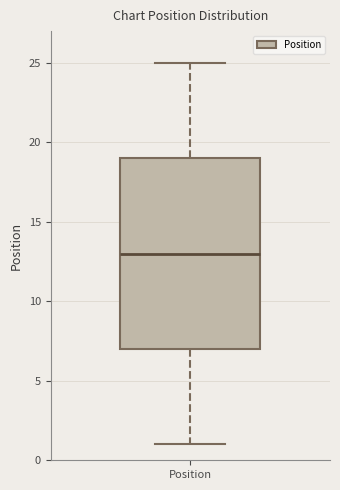

Transcribe this box plot: give where the median line is, the range the box spans, and where the two whiskers end, as read against the y-axis. The values are not printed on the chart, so give them approximately, as read against the axis.

median 13, box 7 to 19, whiskers 1 to 25